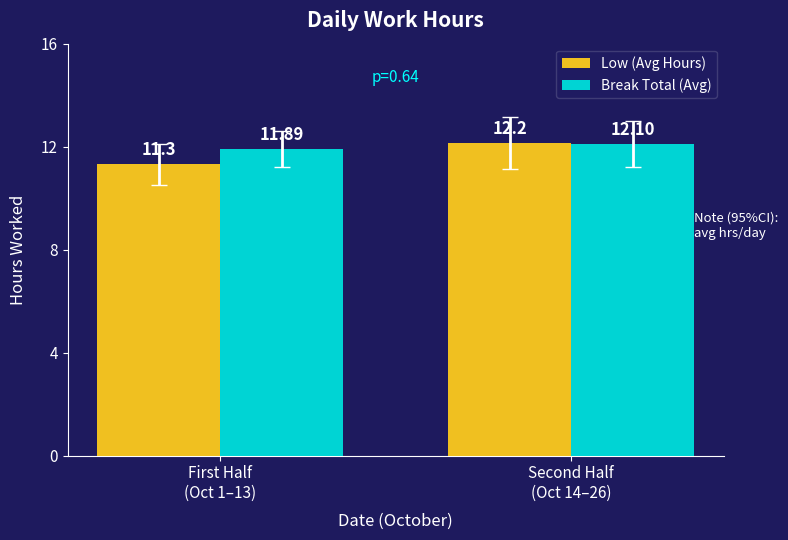

What is the sum of the Low (Avg Hours) values at Second Half
(Oct 14–26) and First Half
(Oct 1–13)?

23.5